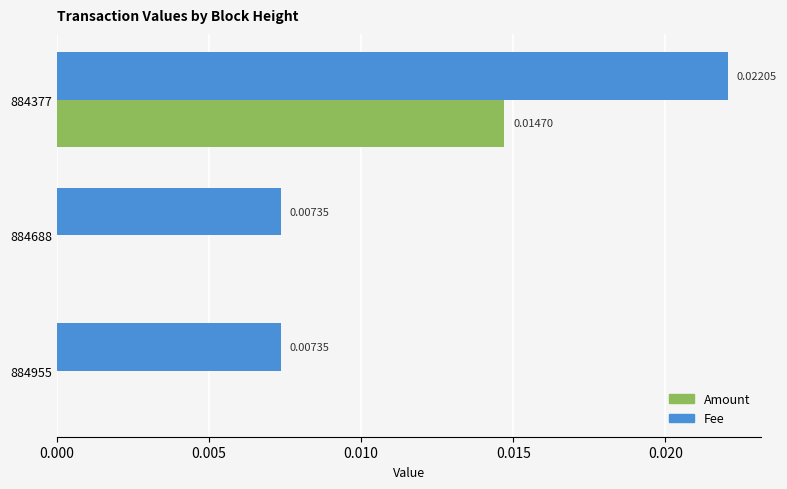

Which series has the largest total across all categories?

Fee